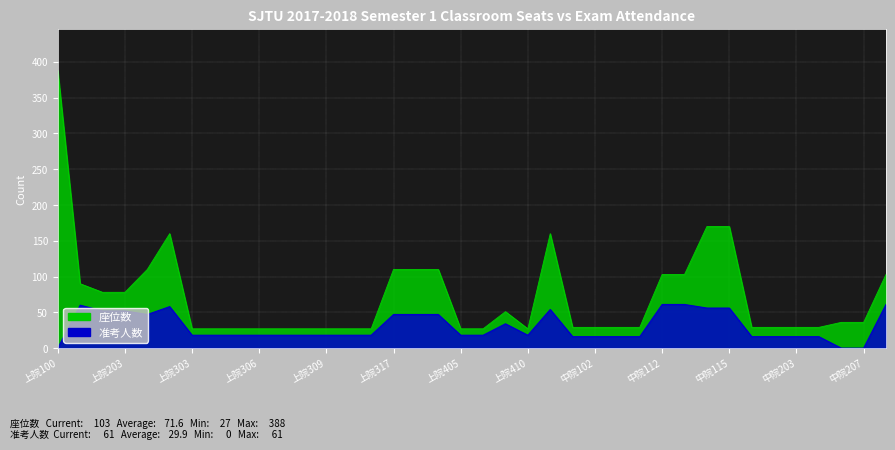

What is the sum of all 准考人数 values?

1137